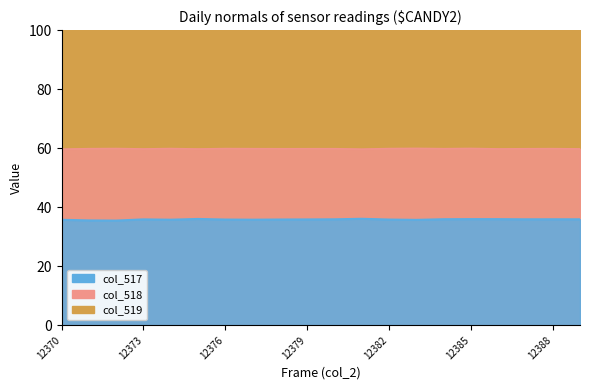

Is the value of col_518 at 12380 greater than the value of col_517 at 12373?

Yes